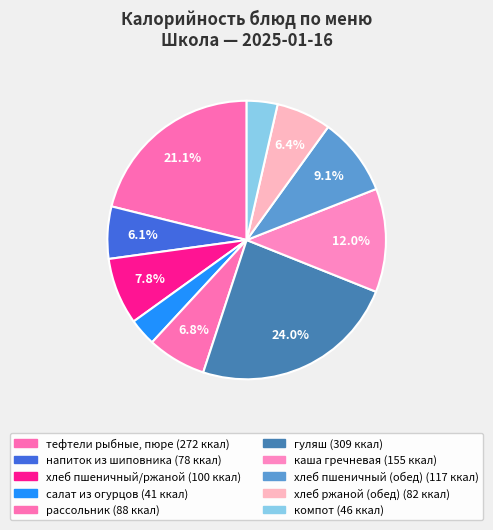

Is there a majority slice in this chart?

No